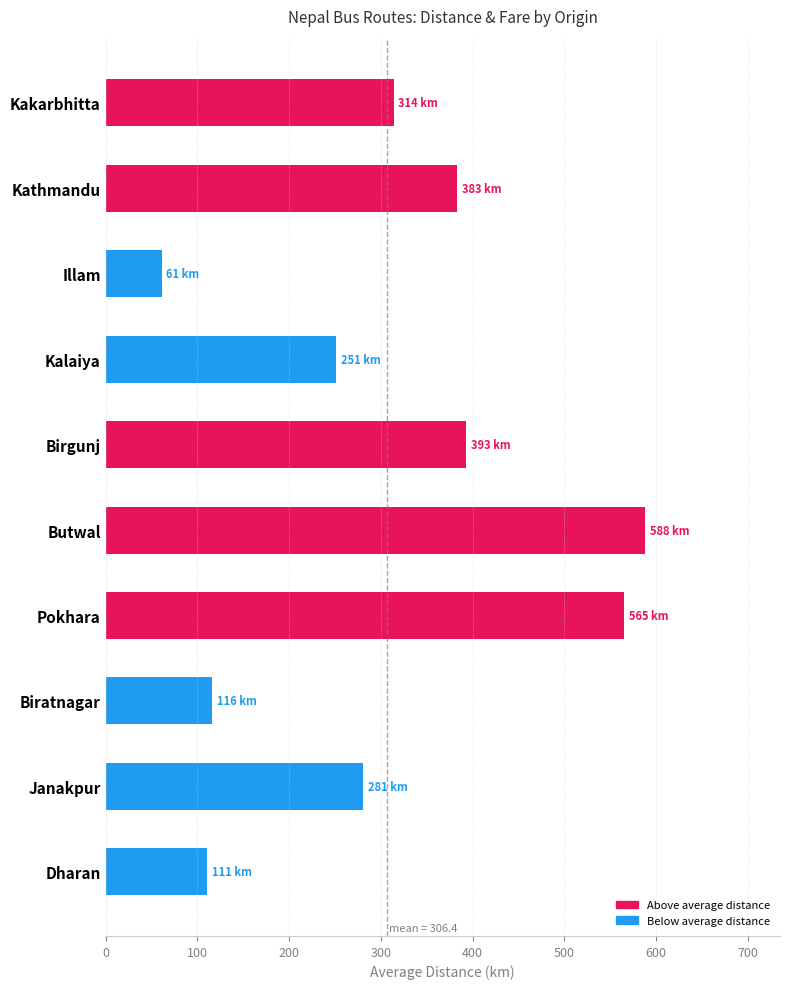

Does the chart contain stacked bars?

No